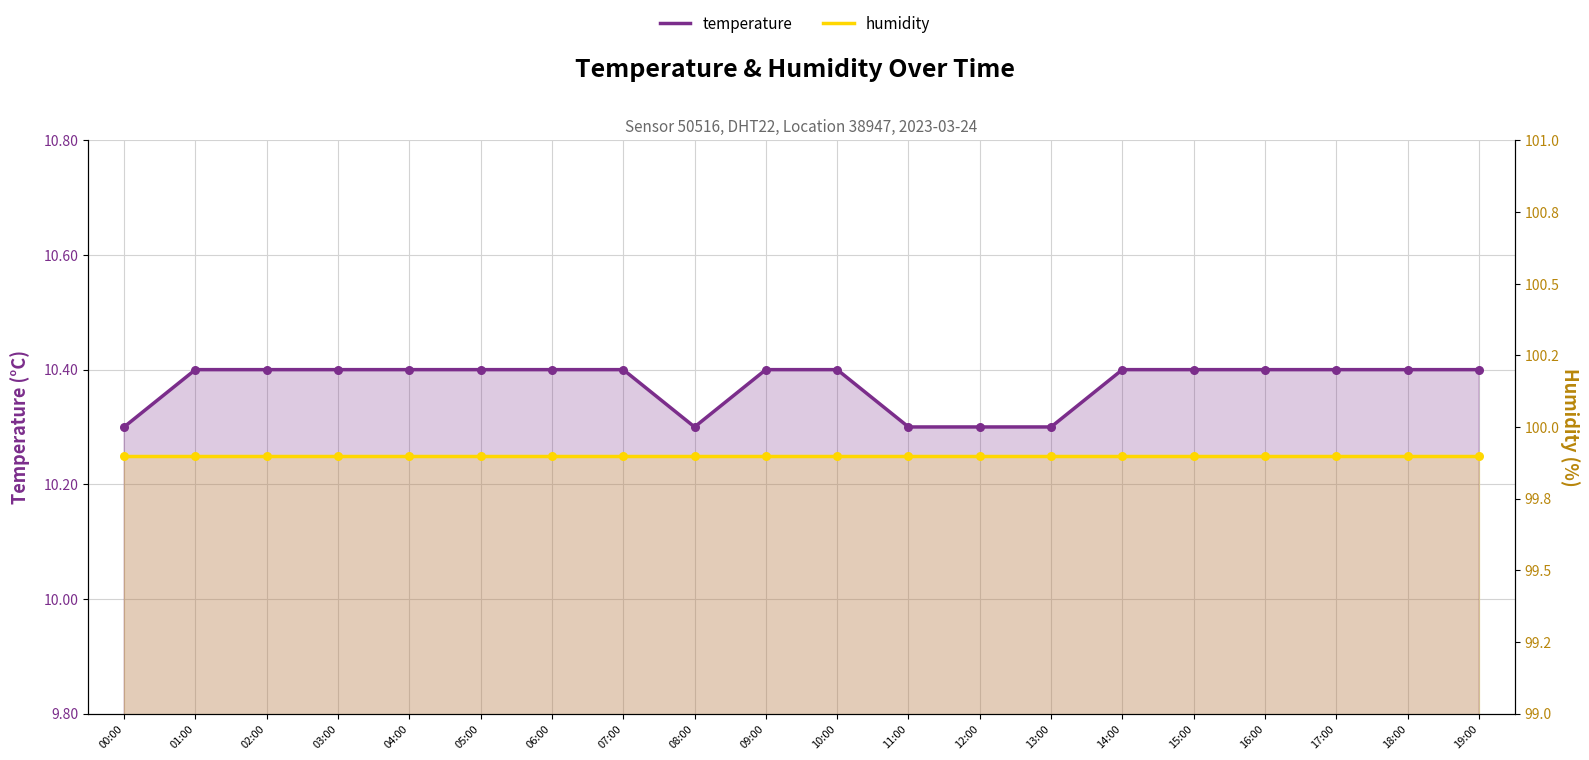

Which series reaches the minimum Y coordinate?

temperature